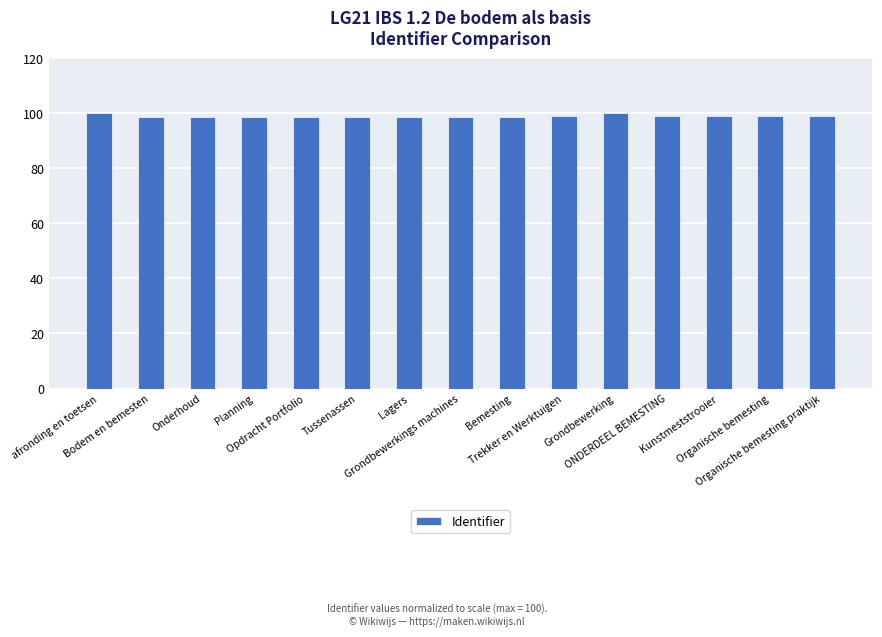

What is the difference between the values at Onderhoud and Organische bemesting?

0.2